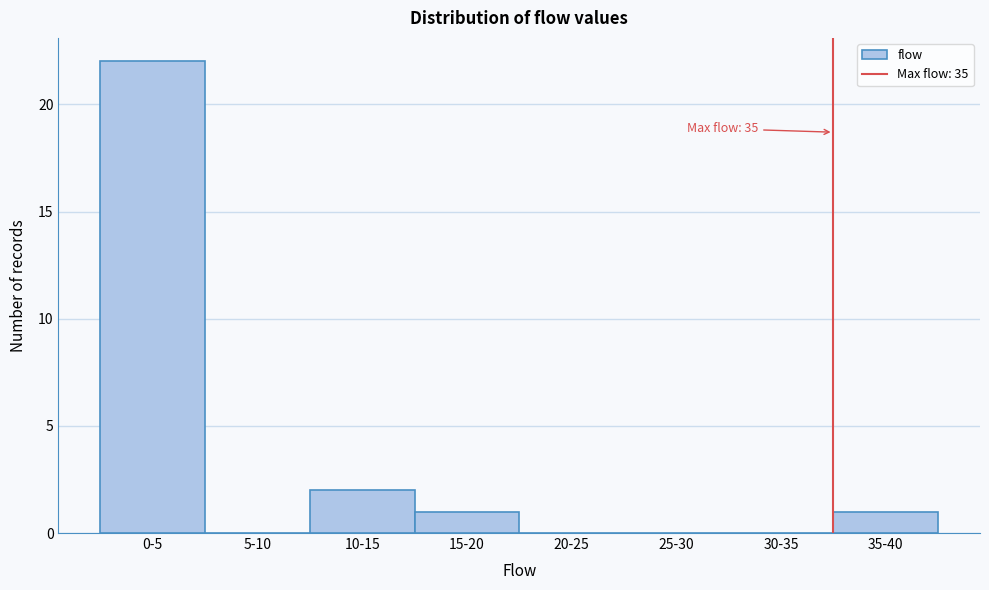

Reading left to right, what are all the values shown in this chart?

0-5=22	5-10=0	10-15=2	15-20=1	20-25=0	25-30=0	30-35=0	35-40=1